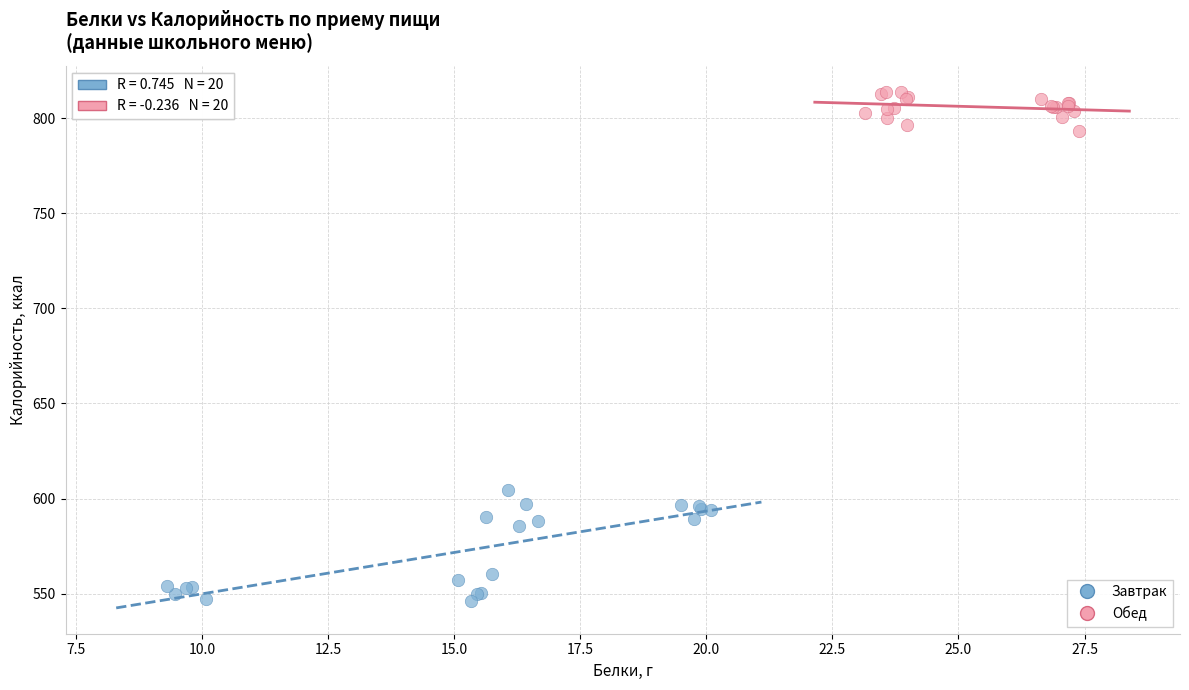

Which series has the largest Y range (max minus min)?

Завтрак